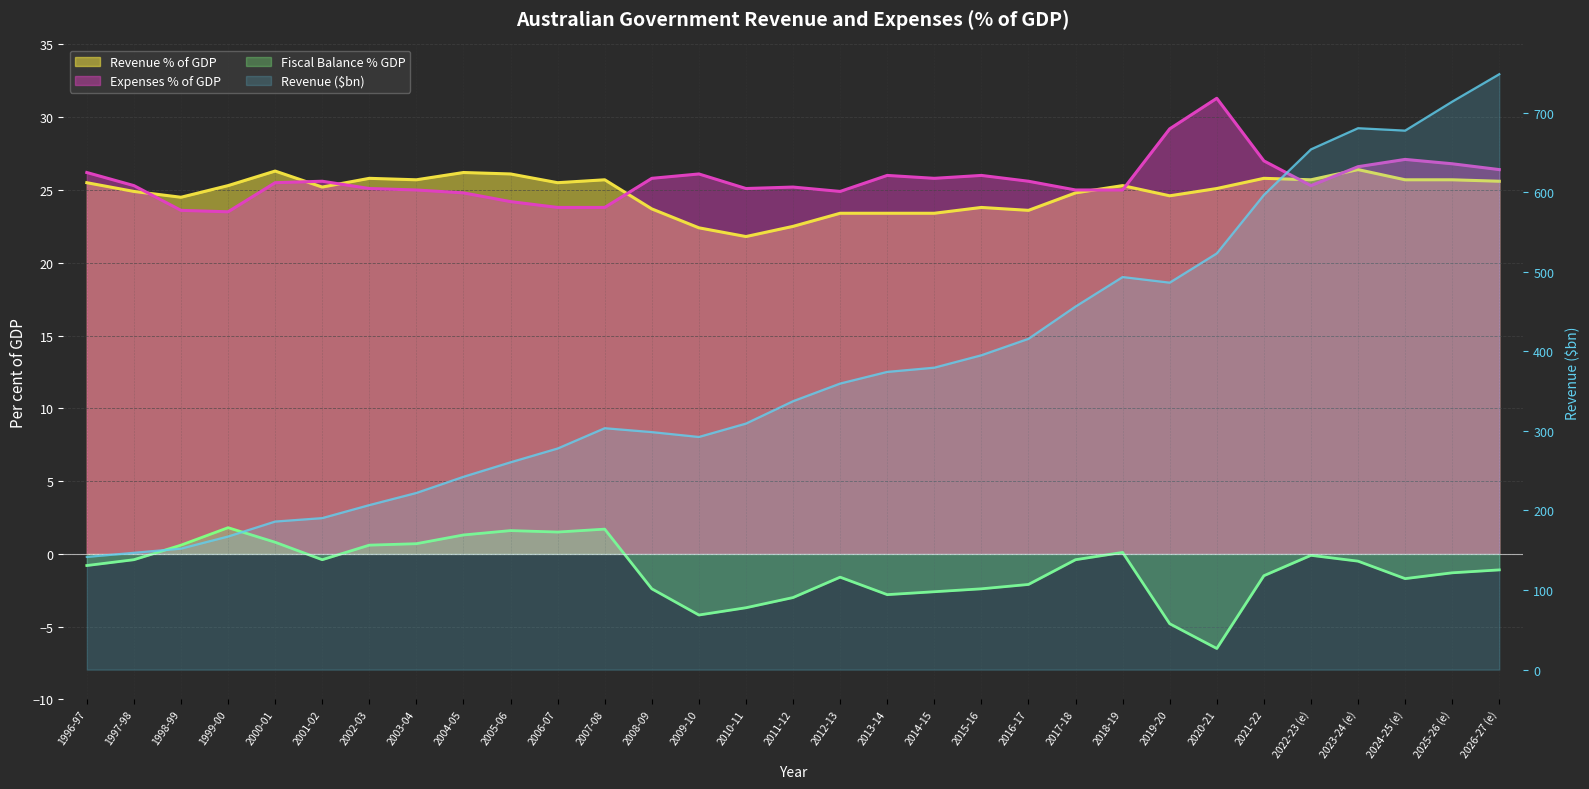

Is the value of Revenue % GDP at 2011-12 greater than the value of Expenses % GDP at 2020-21?

No